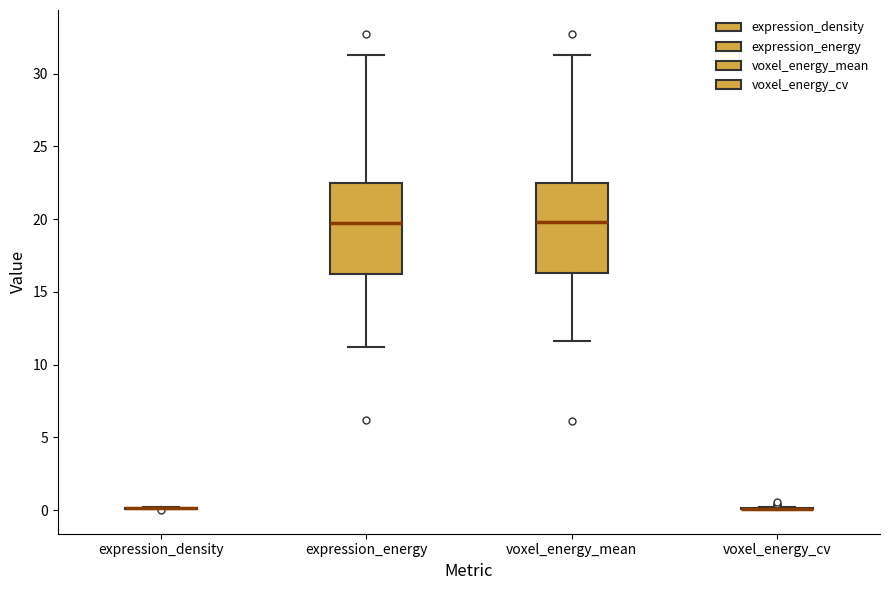

Reading left to right, read every box against the y-axis: the position of its median line, the range the box covers, and the ends of its whiskers. The values are not printed on the chart, so give them approximately, as read against the axis.

expression_density: box collapsed to a line at 0.0, whiskers 0.0 to 0.0
expression_energy: median 20.0, box 16.0 to 22.5, whiskers 11.0 to 31.5
voxel_energy_mean: median 20.0, box 16.5 to 22.5, whiskers 11.5 to 31.5
voxel_energy_cv: box collapsed to a line at 0.0, whiskers 0.0 to 0.0